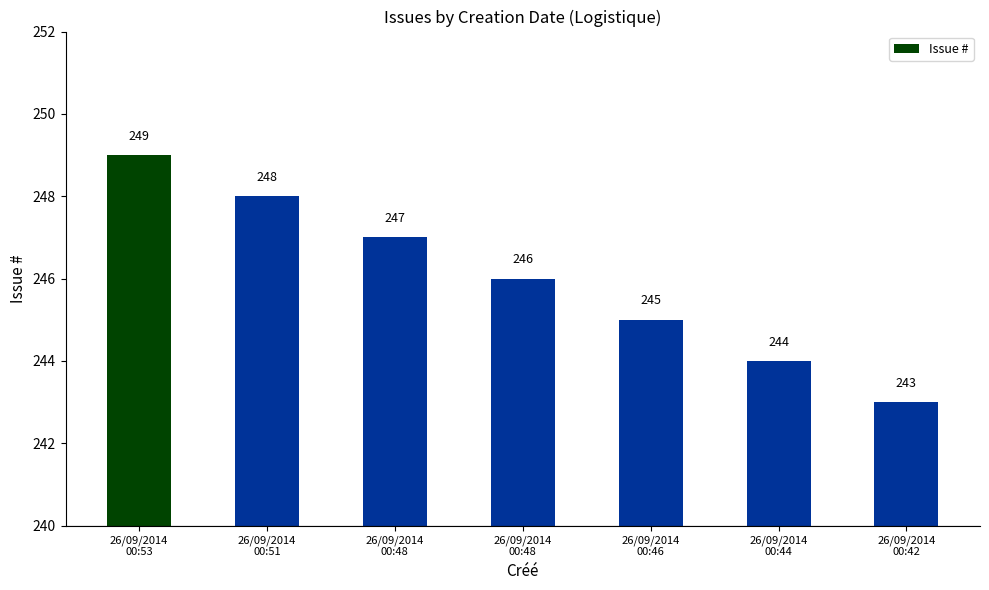

Between 26/09/2014
00:46 and 26/09/2014
00:53, which is larger?

26/09/2014
00:53